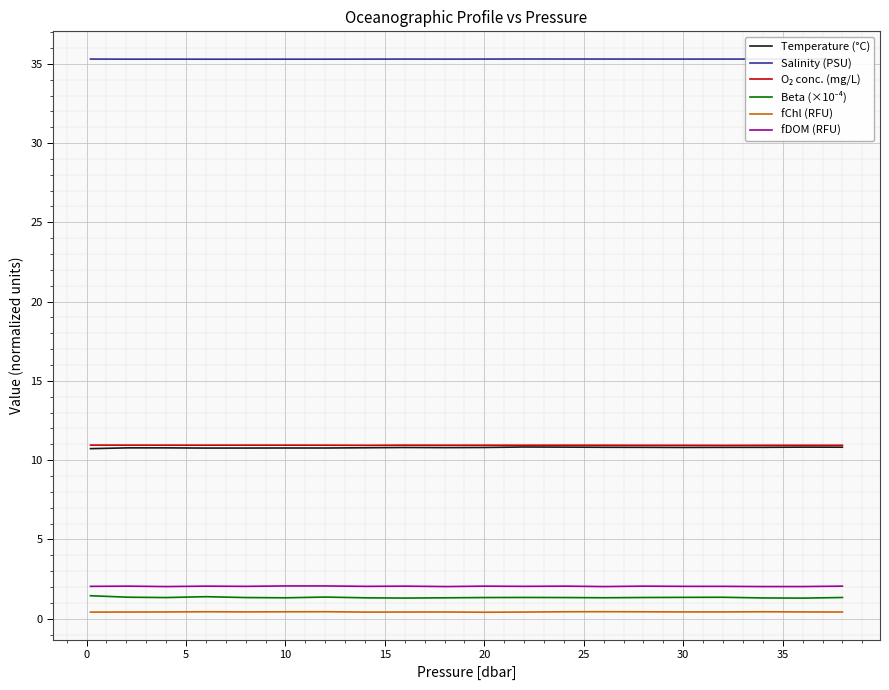

True or false: fDOM (RFU) and fChl (RFU) cross at least once.

False